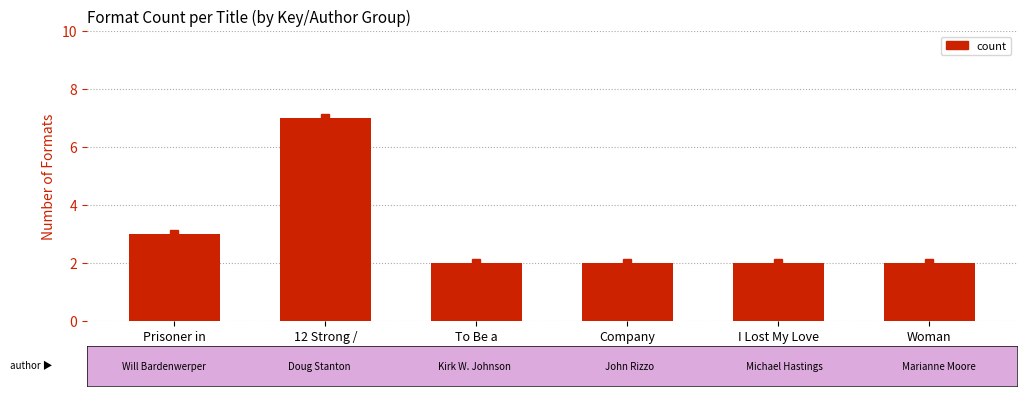

Reading right to left, what are all the values shown in this chart?

Woman
at War=2	I Lost My Love
in Baghdad=2	Company
Man=2	To Be a
Friend Is Fatal=2	12 Strong /
Horse Soldiers=7	Prisoner in
His Palace=3